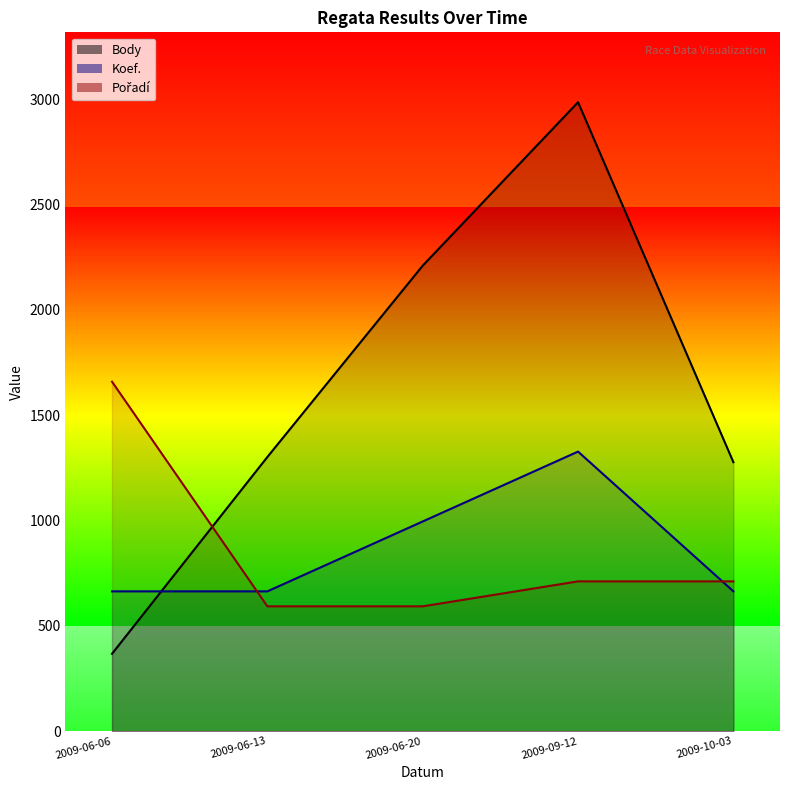

Which series has the largest total across all categories?

Body